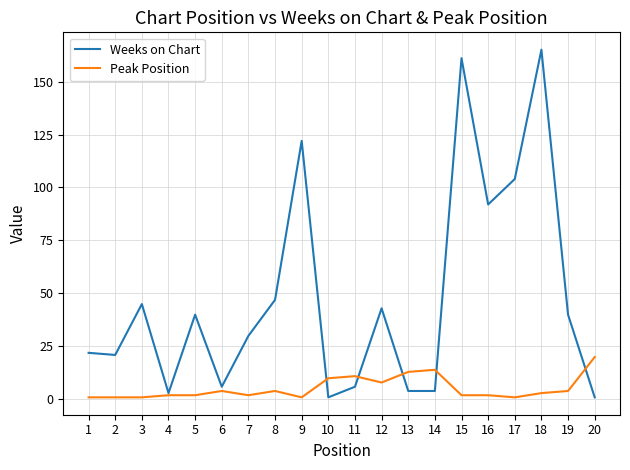

Which series has the largest range (max minus min)?

Weeks on Chart